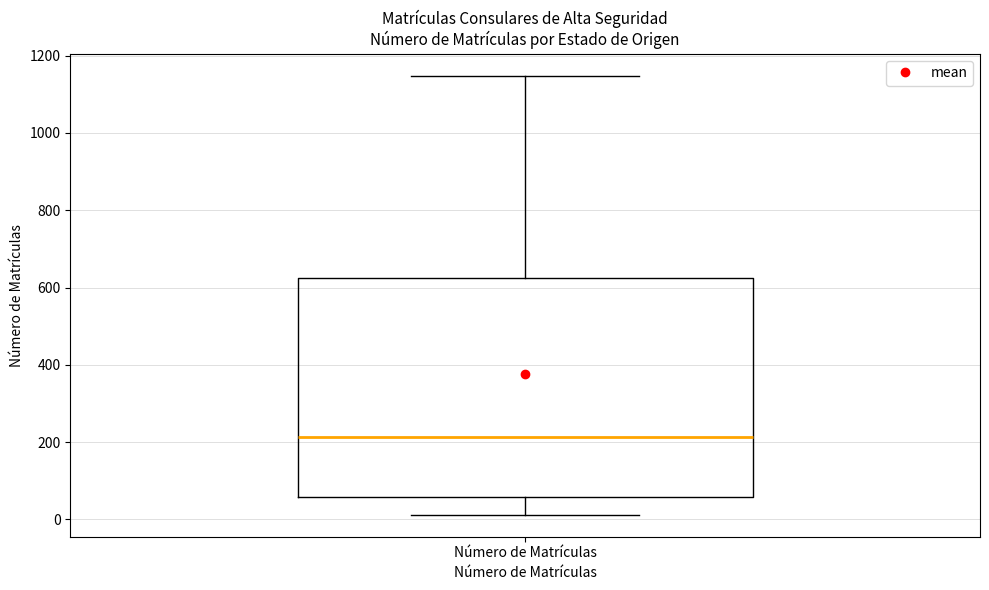

Where is the upper edge of the box for Número de Matrículas on the y-axis? The values are not printed on the chart, so give them approximately, as read against the axis.

620